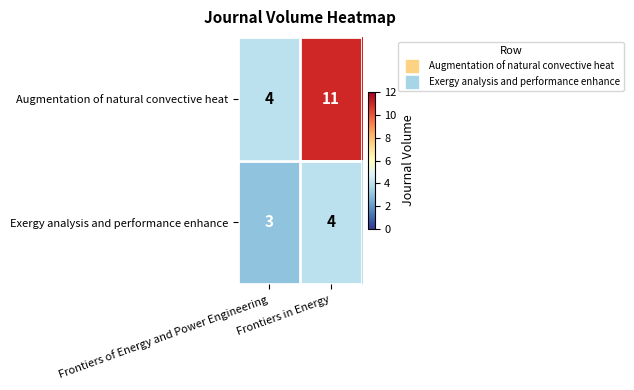

Which series has the largest range (max minus min)?

Augmentation of natural convective heat